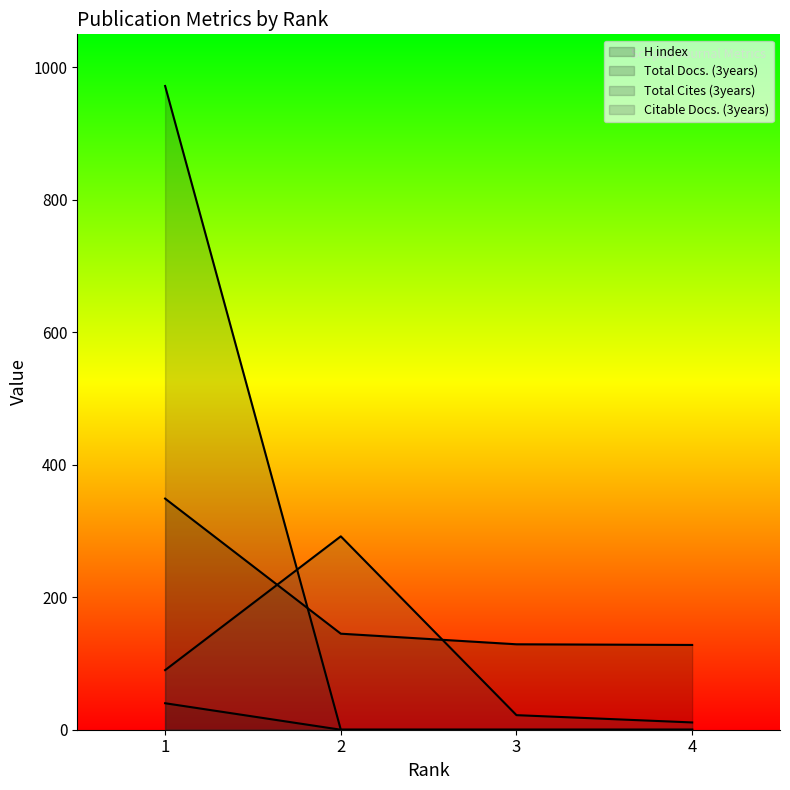

What is the spread (max minus min) of values at 2?

292